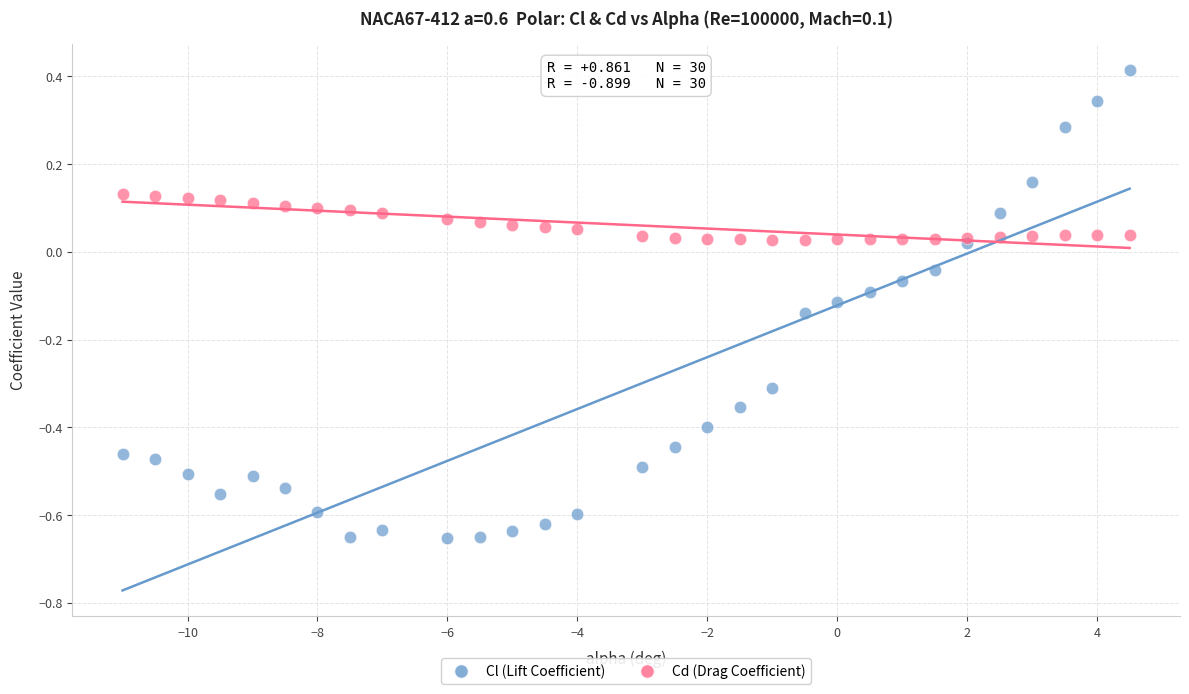

Which series reaches the minimum Y coordinate?

Cl (Lift Coefficient)